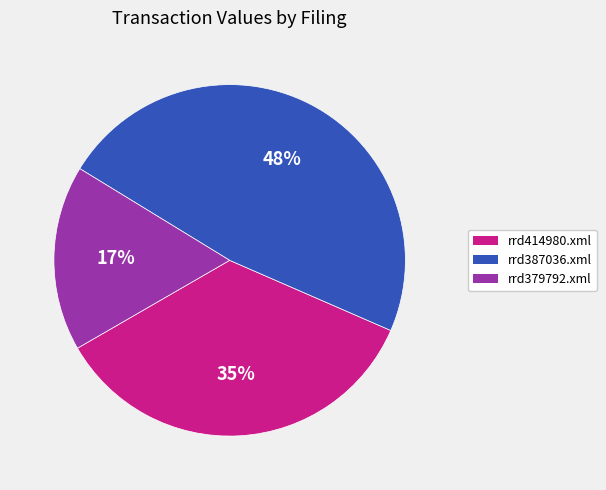

What is the ratio of the value at rrd414980.xml to the value at rrd387036.xml?

0.7